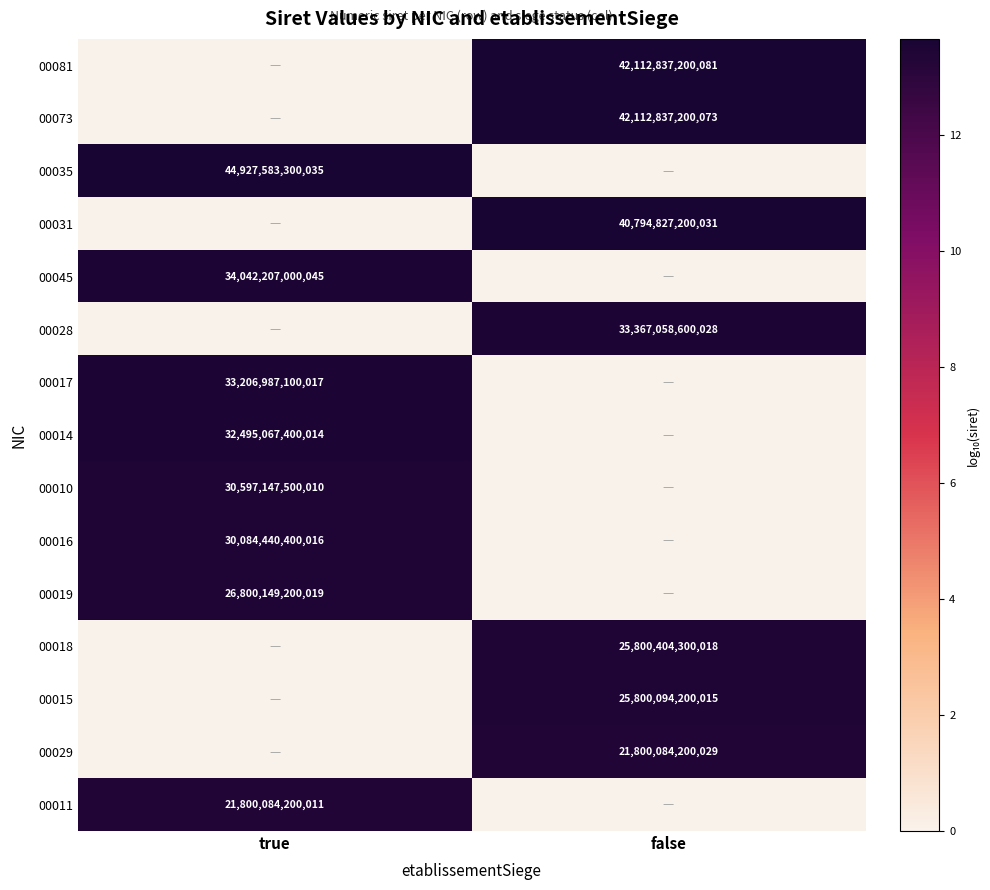

True or false: 00017 has a value of 9150882126295 at true.

False